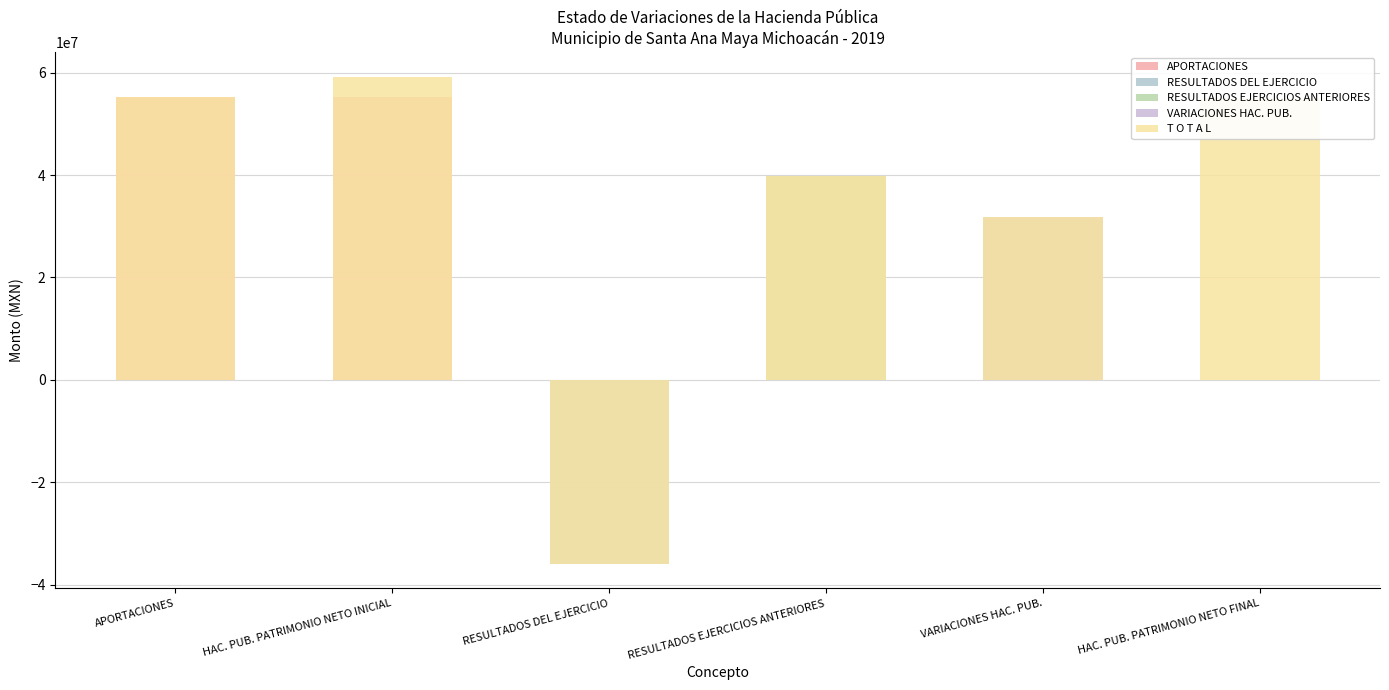

The T O T A L series shows -47916701.1 at RESULTADOS DEL EJERCICIO. True or false?

False